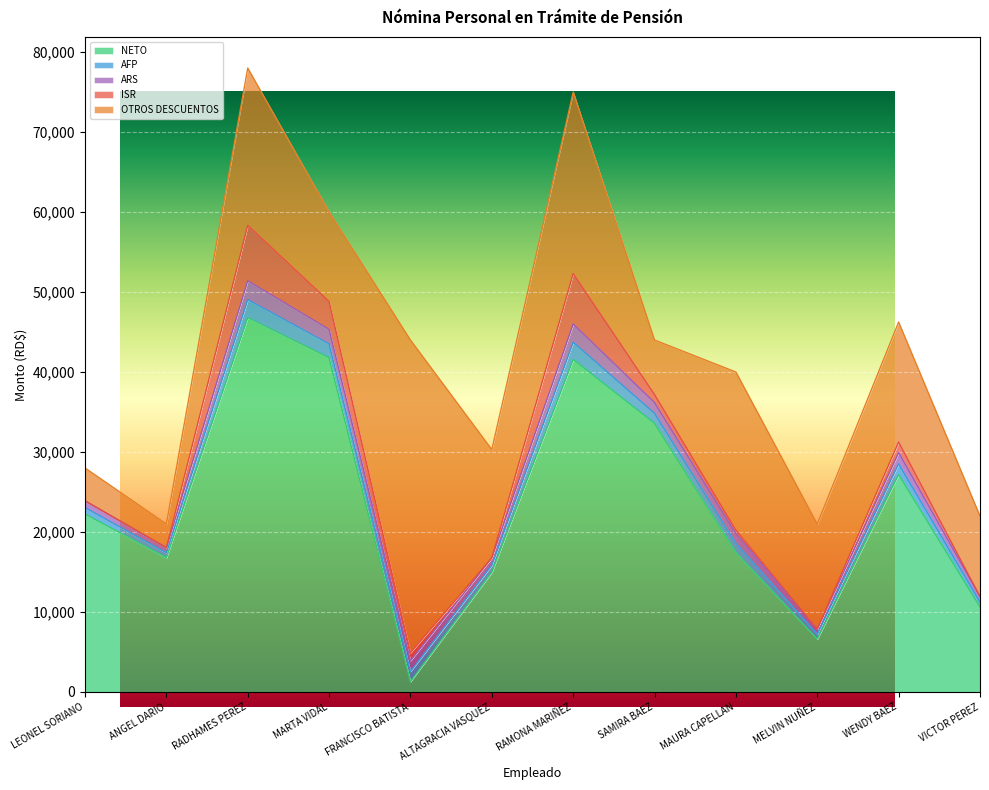

At LEONEL SORIANO, list the series in order from smallest to largest.

ISR, AFP, ARS, OTROS DESCUENTOS, NETO